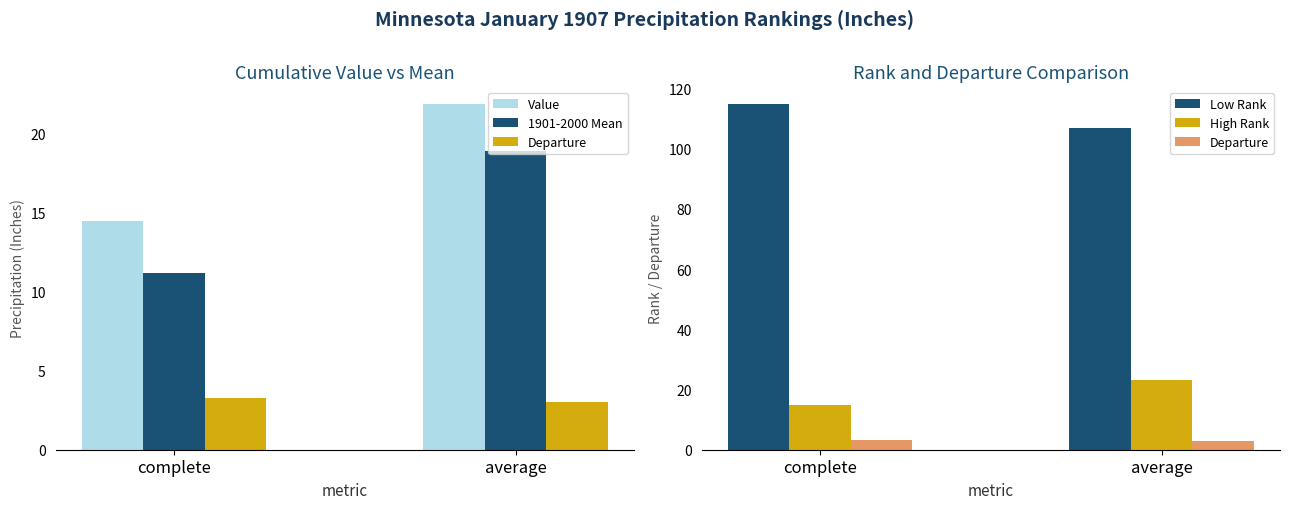

At which label does Departure reach its minimum?

average